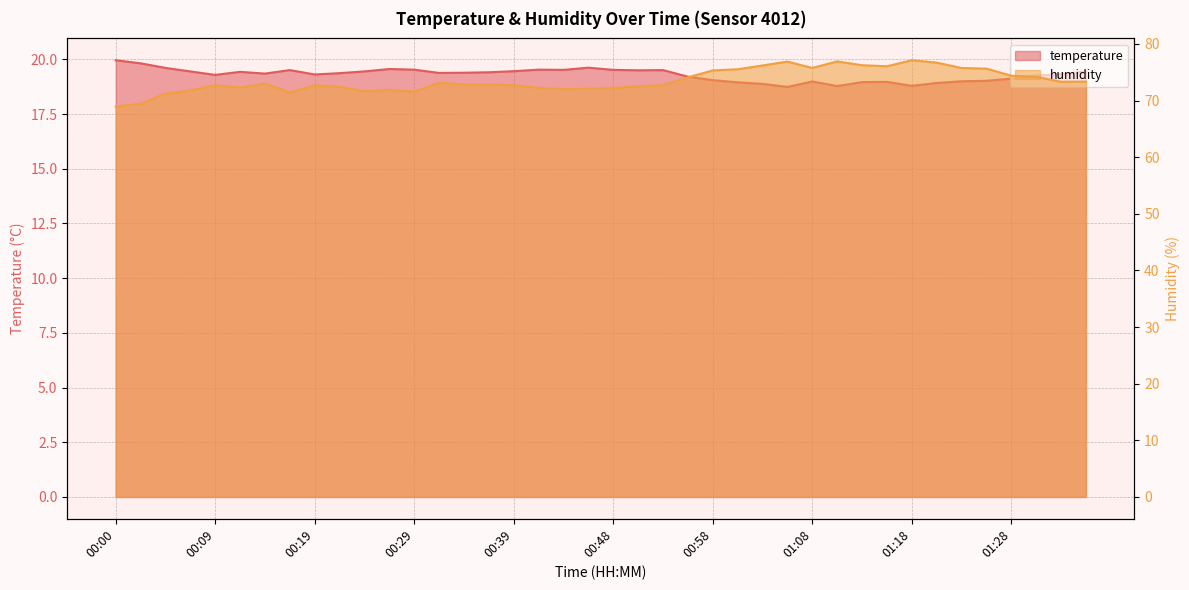

Rank the categories by humidity value from lowest to highest.

00:00, 00:02, 00:05, 00:17, 00:29, 00:24, 00:07, 00:26, 00:43, 00:46, 00:48, 00:41, 00:12, 00:22, 00:51, 00:19, 00:09, 00:39, 00:53, 00:34, 00:36, 00:14, 00:31, 01:33, 01:35, 00:56, 01:30, 01:28, 00:58, 01:01, 01:25, 01:23, 01:08, 01:16, 01:03, 01:13, 01:20, 01:05, 01:10, 01:18